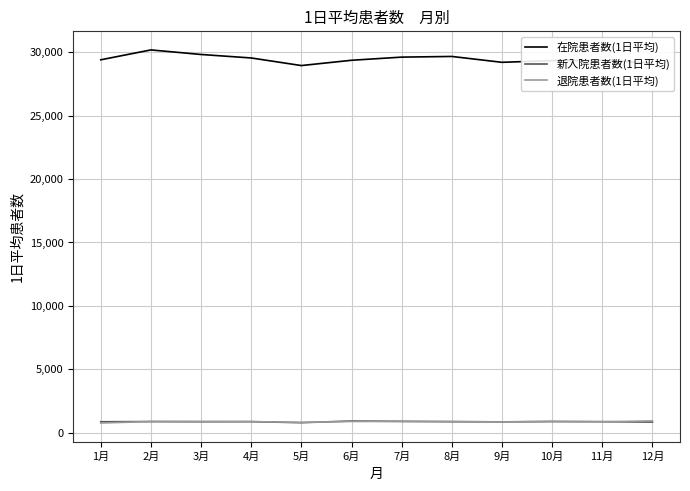

Which series has the largest total across all categories?

在院患者数(1日平均)